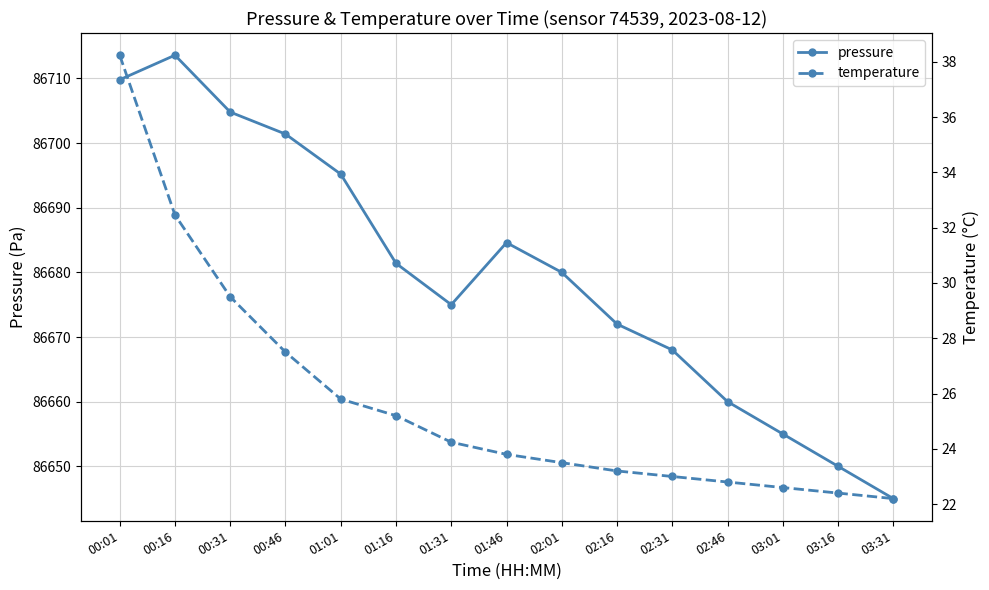

The value of temperature at 00:46 is 27.5. True or false?

True